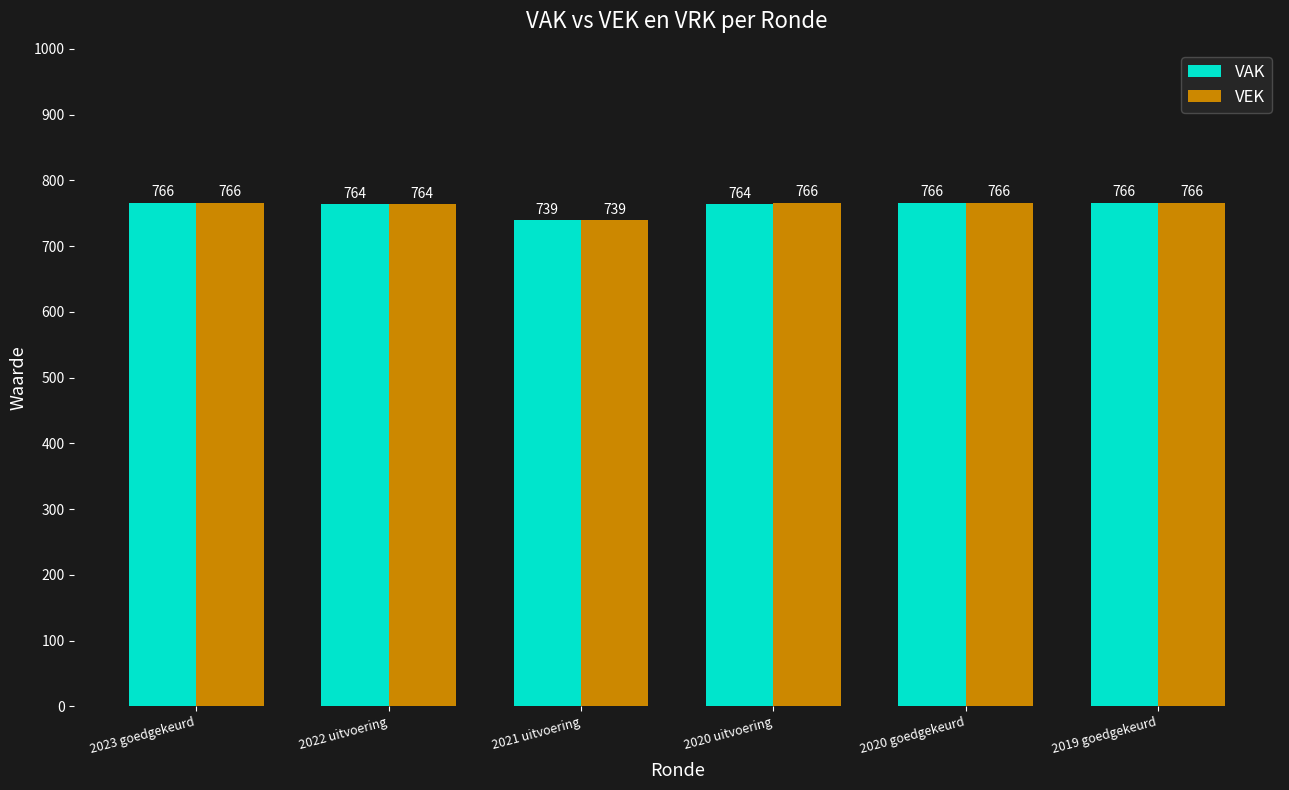

At 2020 uitvoering, list the series in order from largest to smallest.

VEK, VAK